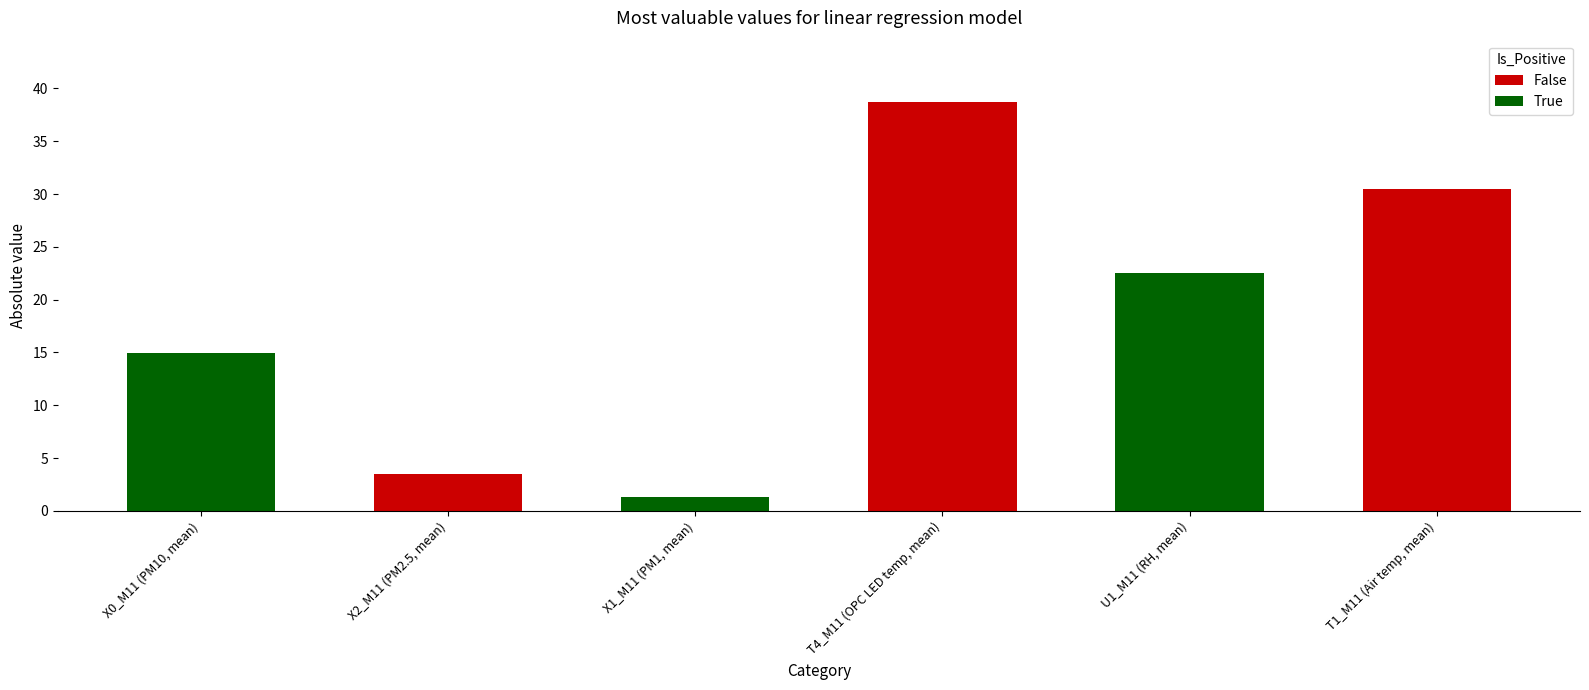

Does the chart contain any negative values?

No